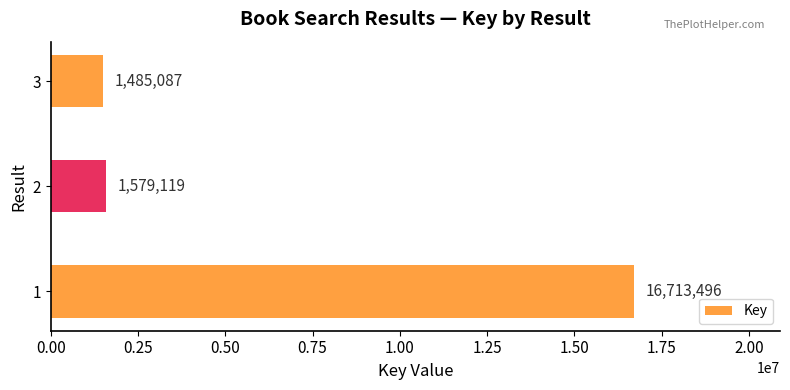

List the labels in order of value, largest first.

1, 2, 3